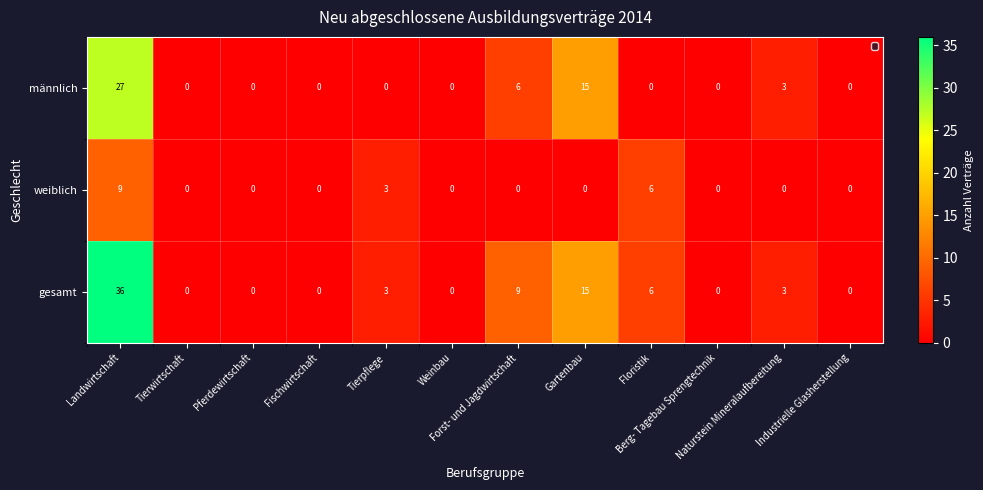

Which category has the highest value across all series?

Landwirtschaft